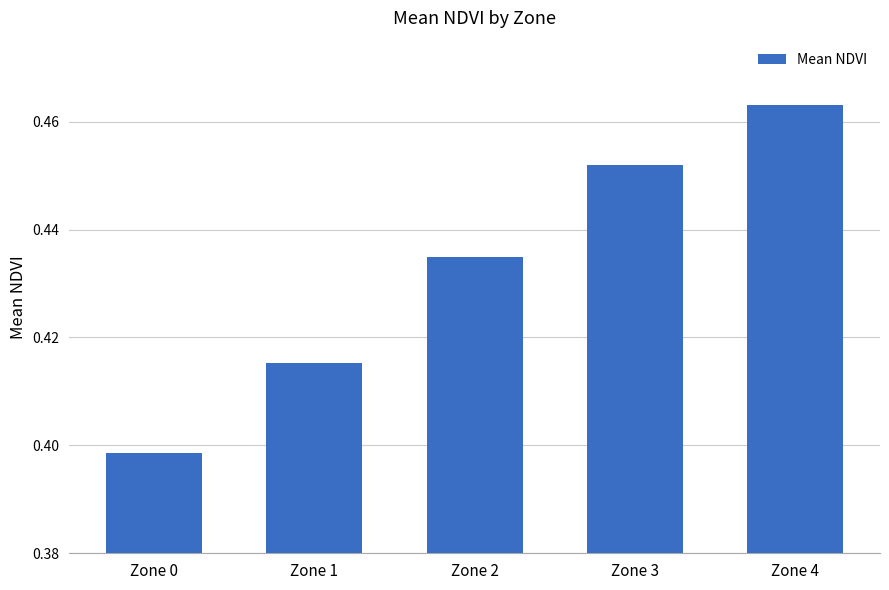

Which label corresponds to the largest value in the chart?

Zone 4